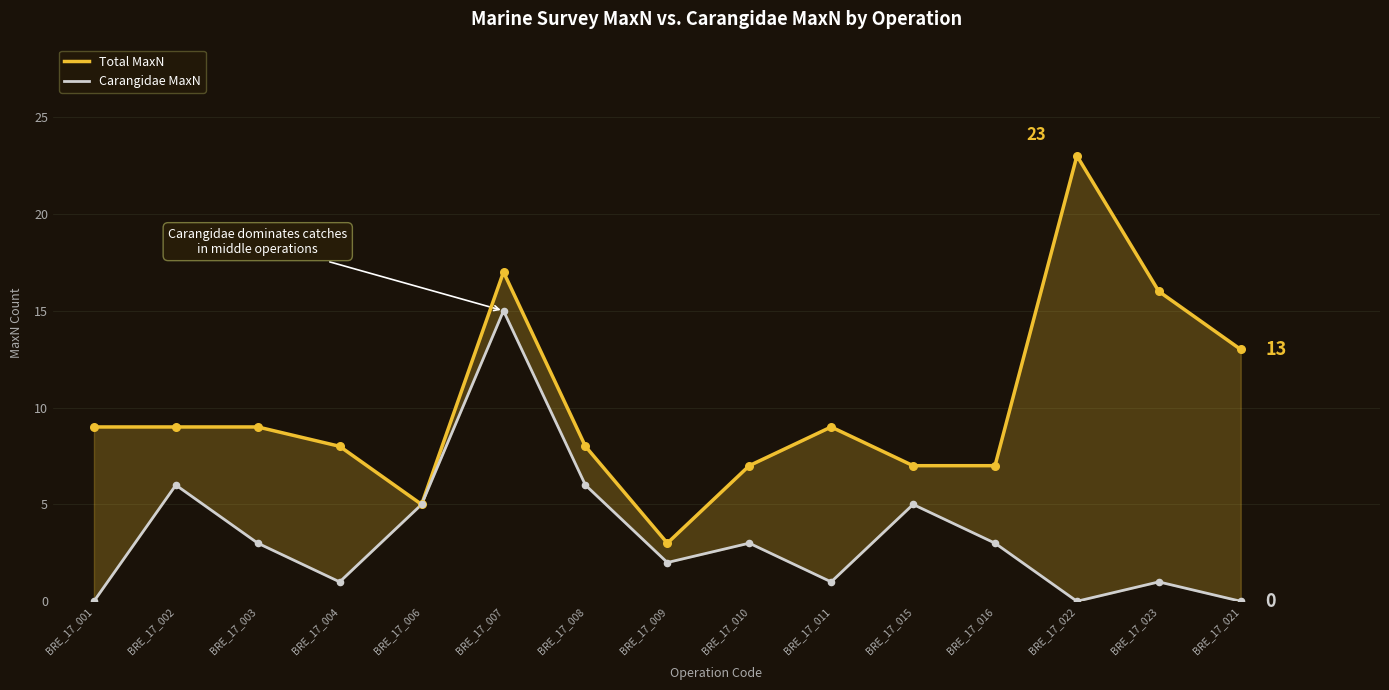

Is the value of Total MaxN at BRE_17_011 greater than the value of Carangidae MaxN at BRE_17_007?

No